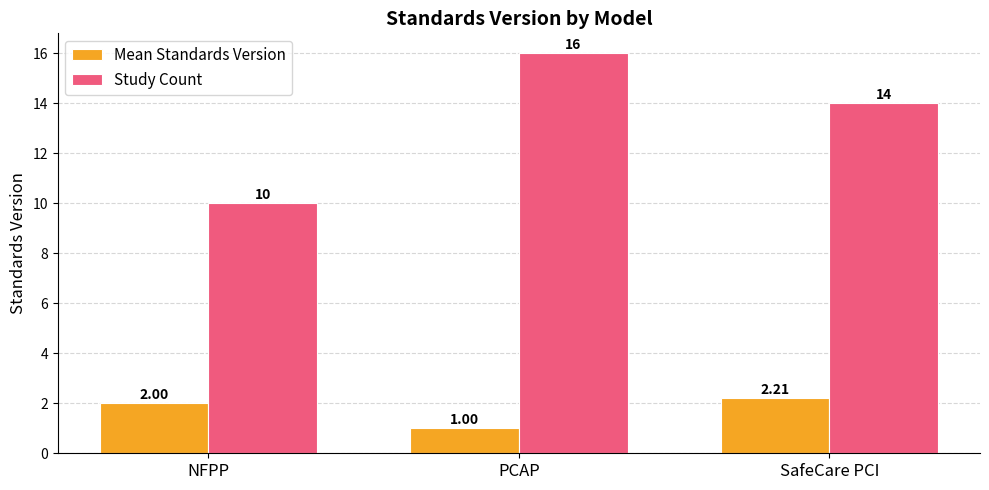

How many Study Count values are between 10 and 16?

3